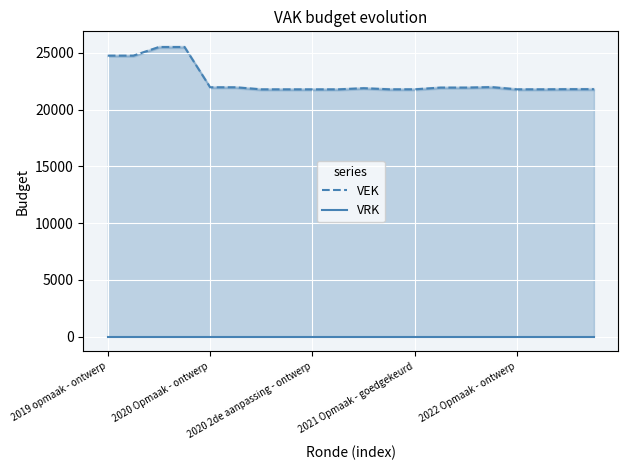

The value of VEK at 17 is 15147. True or false?

False